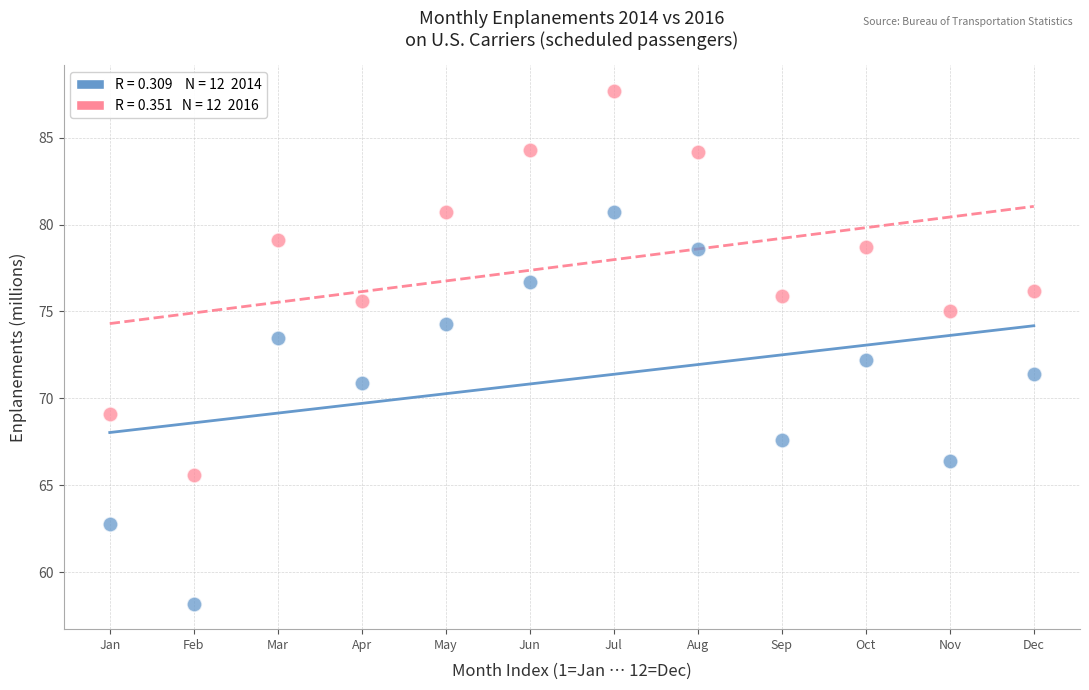

Across all data points, what is the range of Y values (max minus min)?

29.5